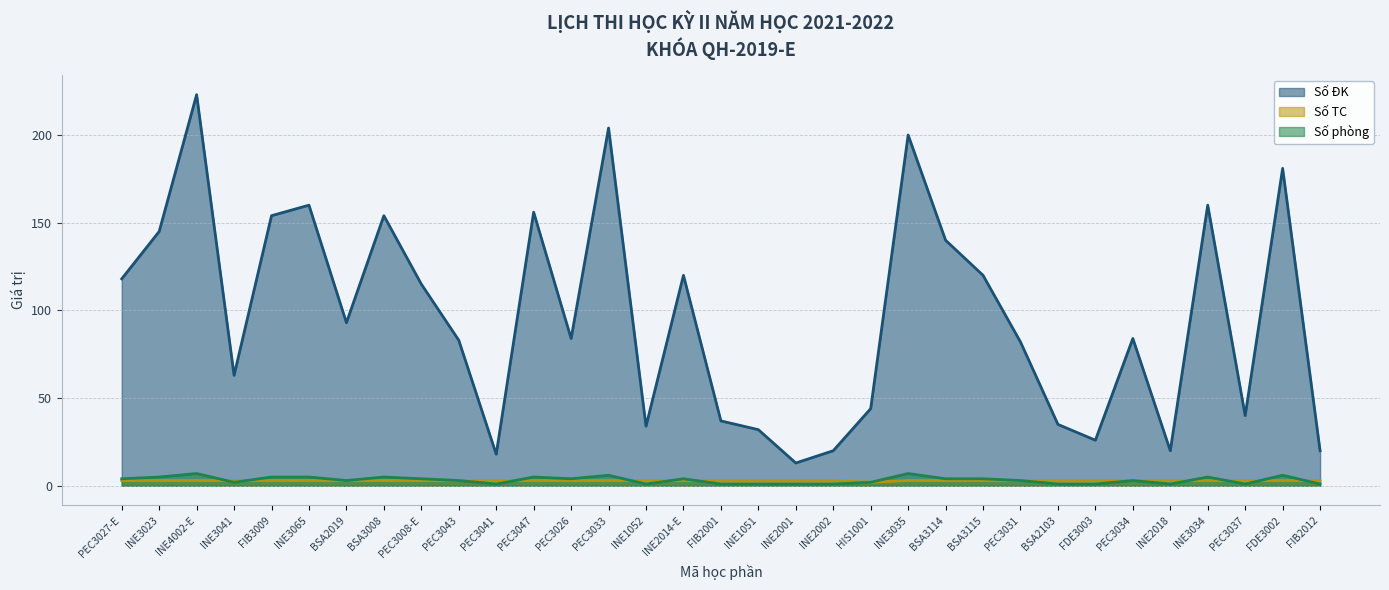

At which category is the sum across all series the highest?

INE4002-E